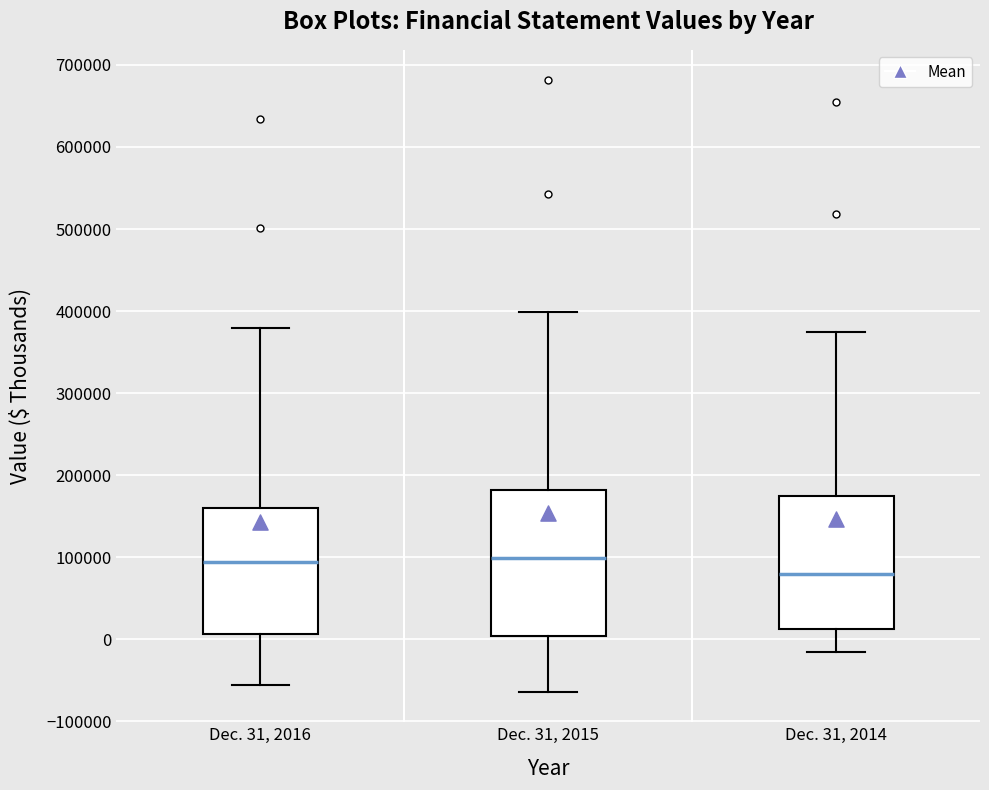

Which box has the lowest median line?

Dec. 31, 2014